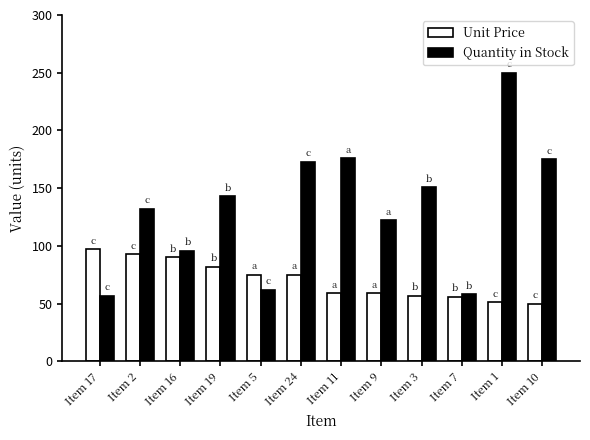

True or false: Unit Price has a value of 90 at Item 16.

True